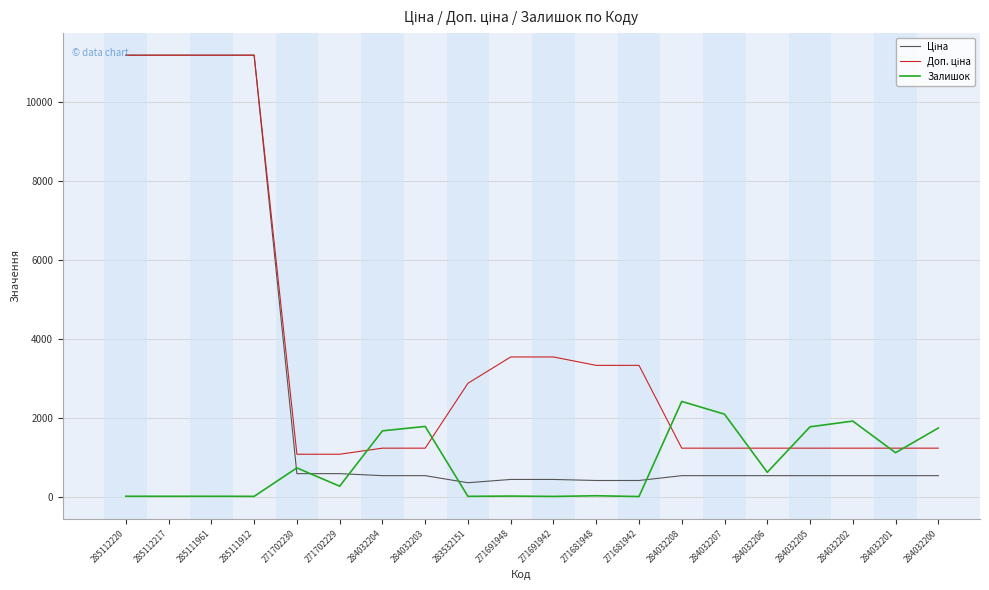

What is the lowest value of the Залишок series?

10.0